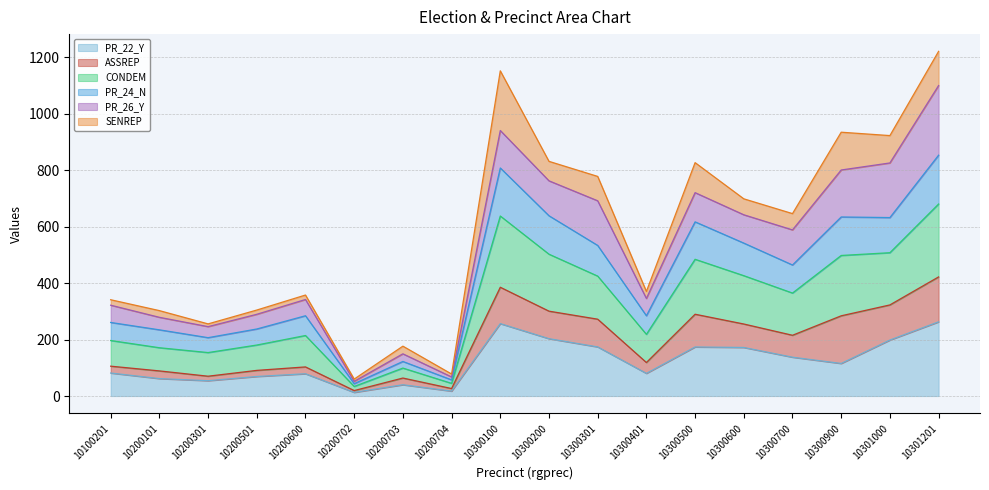

What is the smallest value displayed?

12.9